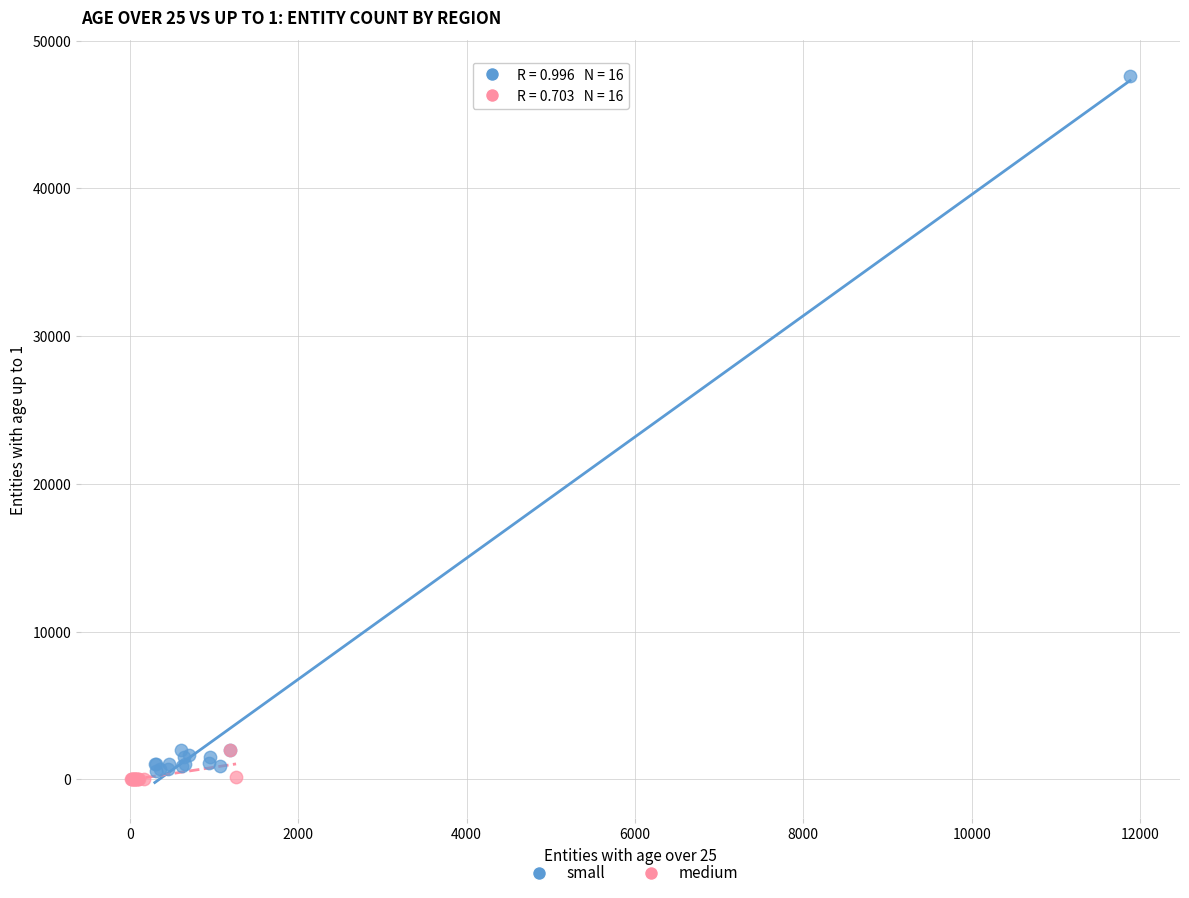

What are all the series names shown in the legend?

small, medium